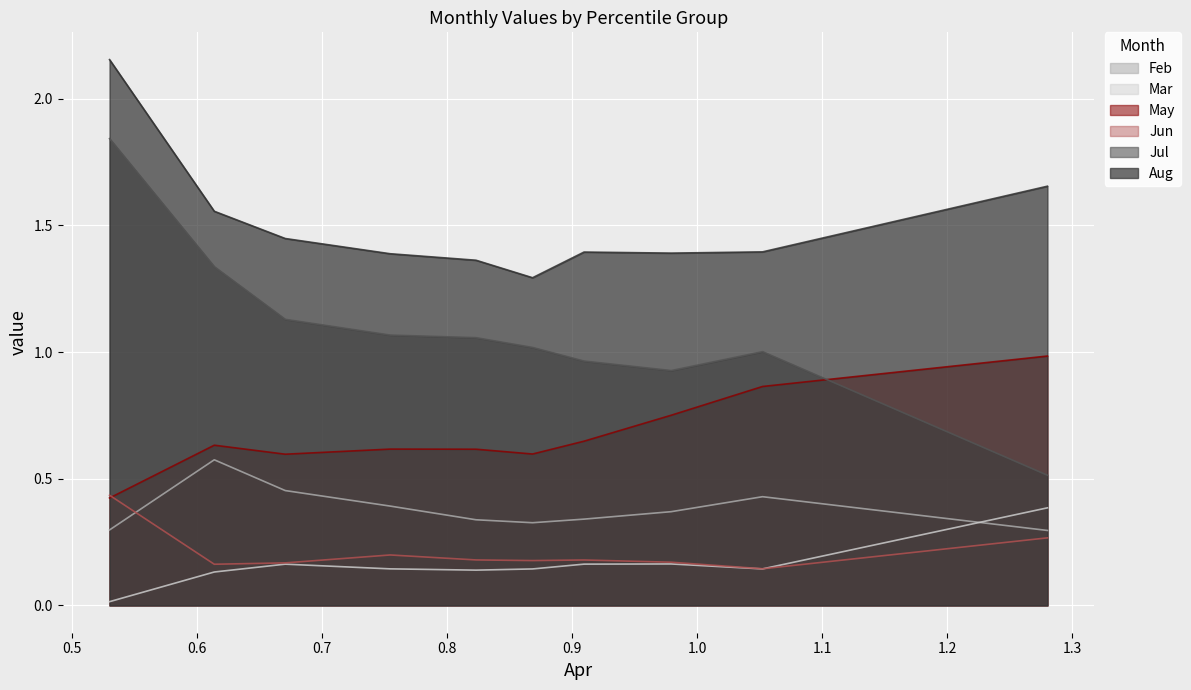

What are all the series names shown in the legend?

Feb, Mar, May, Jun, Jul, Aug